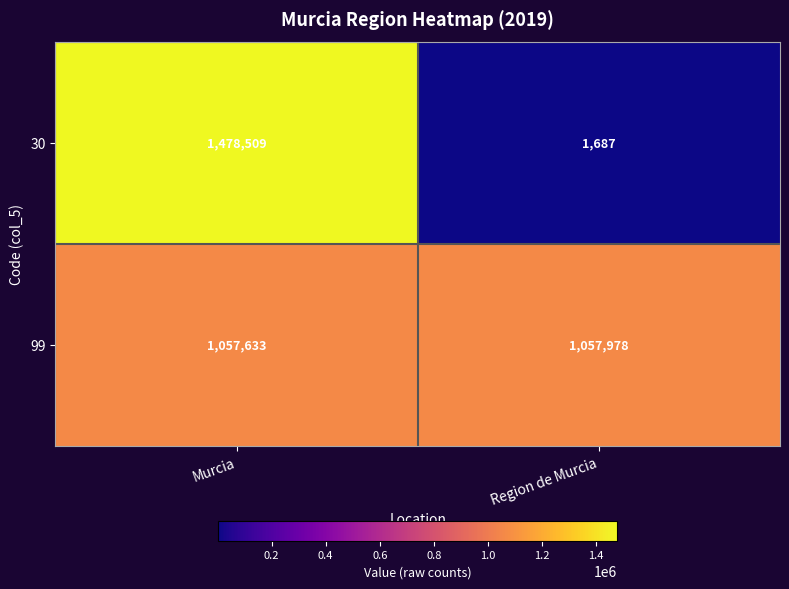

Reading right to left, list all the values displayed in this chart.

30: Region de Murcia=1687	Murcia=1478509
99: Region de Murcia=1057978	Murcia=1057633